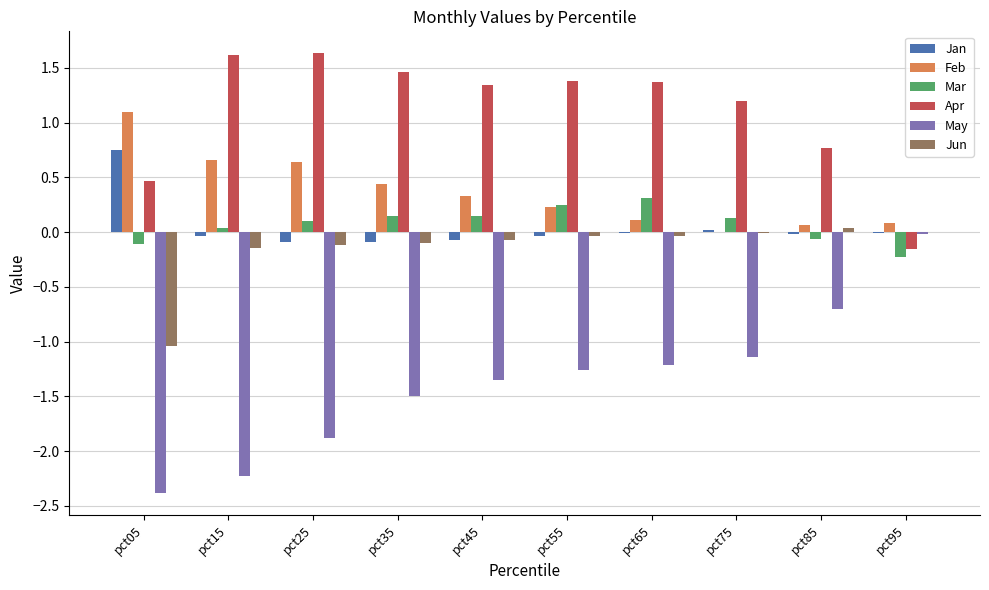

Between pct05 and pct85, which series saw the biggest shift?

May